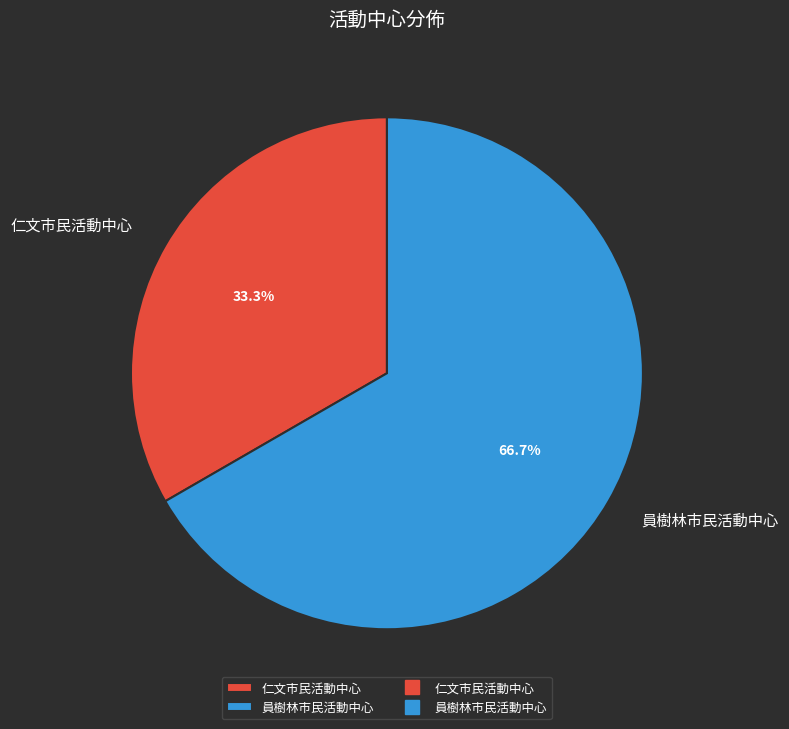

Which slice is the largest?

員樹林市民活動中心